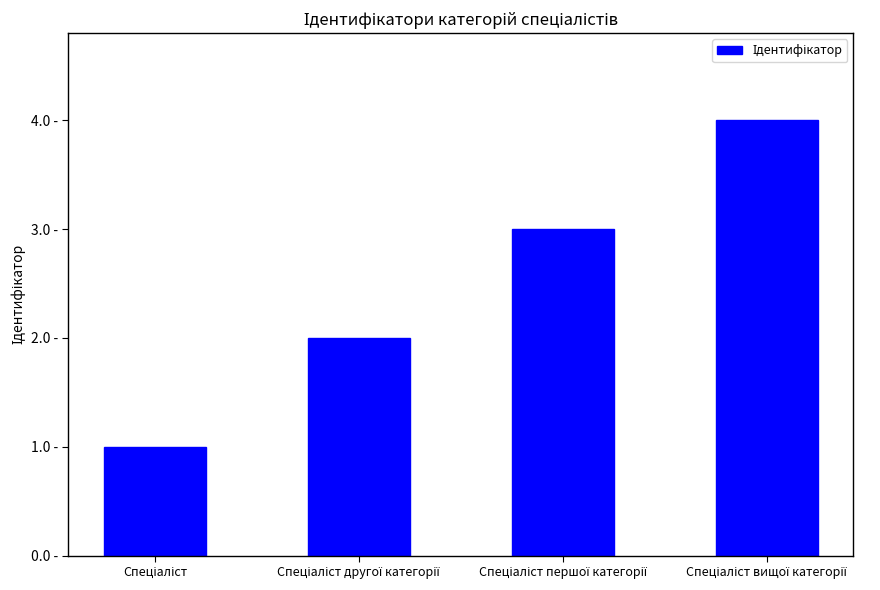

What is the change in value from Спеціаліст першої категорії to Спеціаліст вищої категорії?

+1